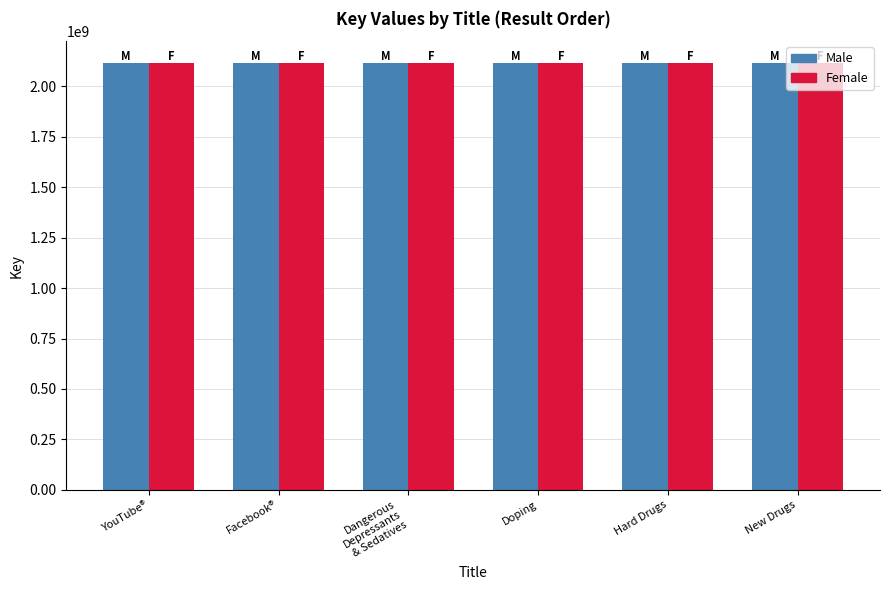

How many bars are there in each group?

2